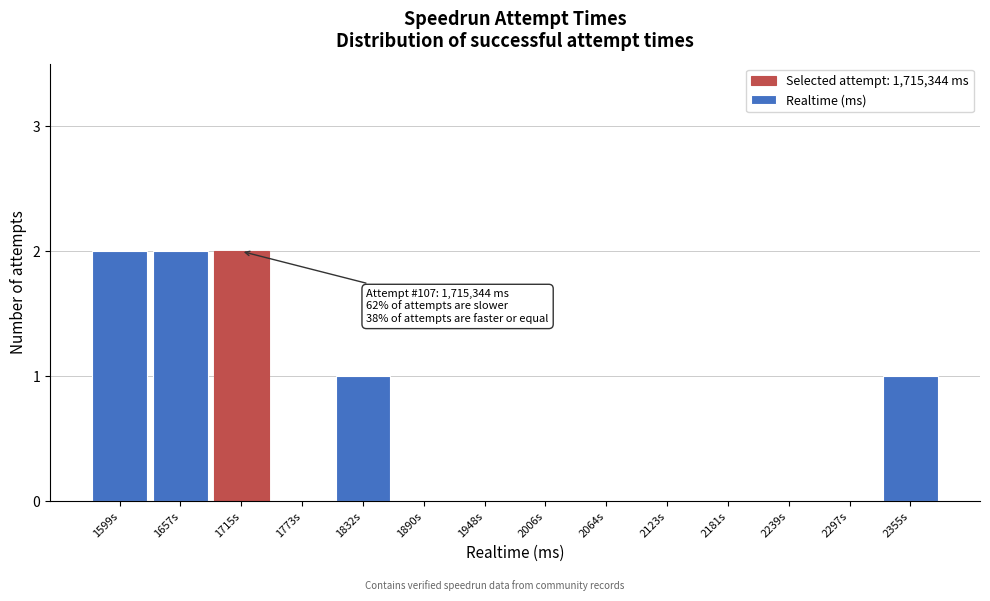

Reading left to right, list all the values displayed in this chart.

1599s=2	1657s=2	1715s=2	1773s=0	1832s=1	1890s=0	1948s=0	2006s=0	2064s=0	2123s=0	2181s=0	2239s=0	2297s=0	2355s=1